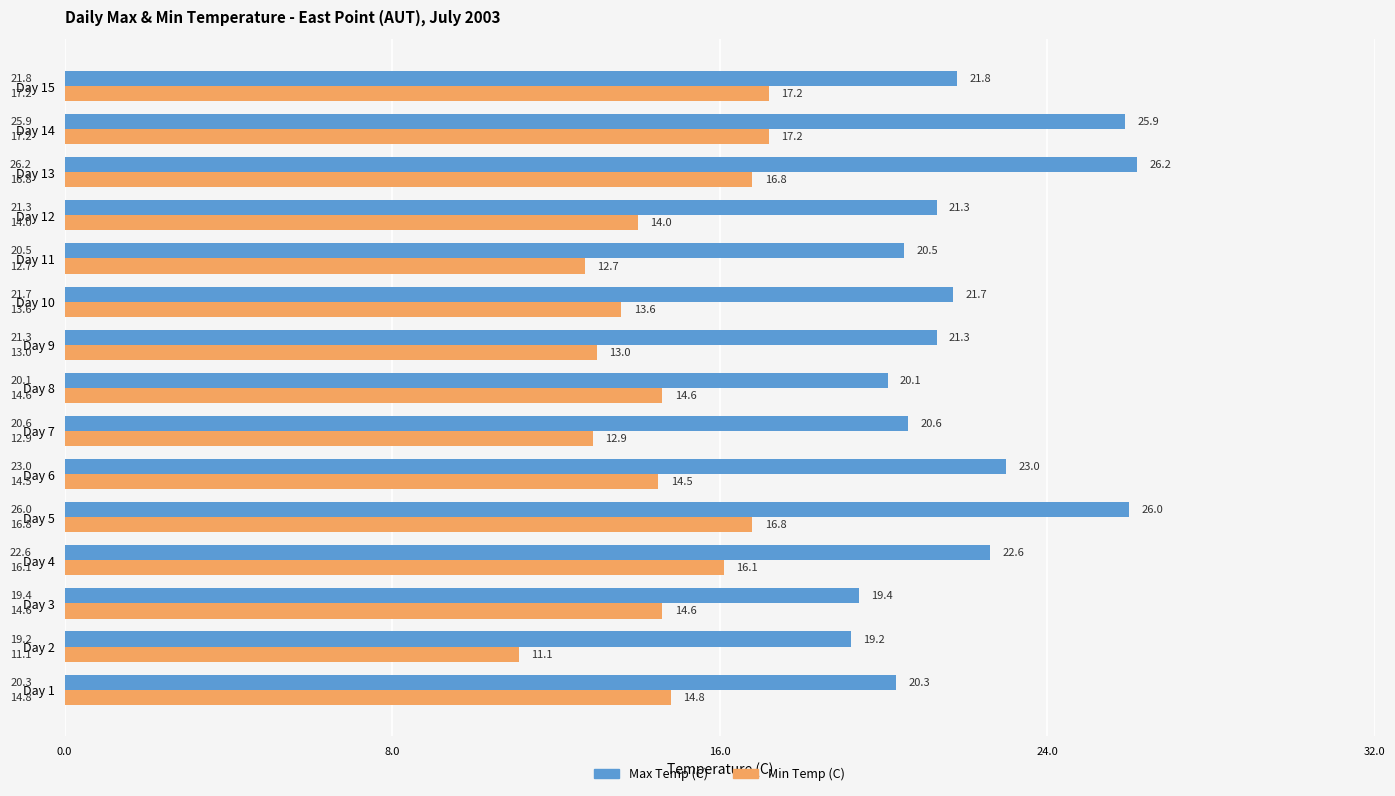

Which label corresponds to the largest value in the chart?

Day 13